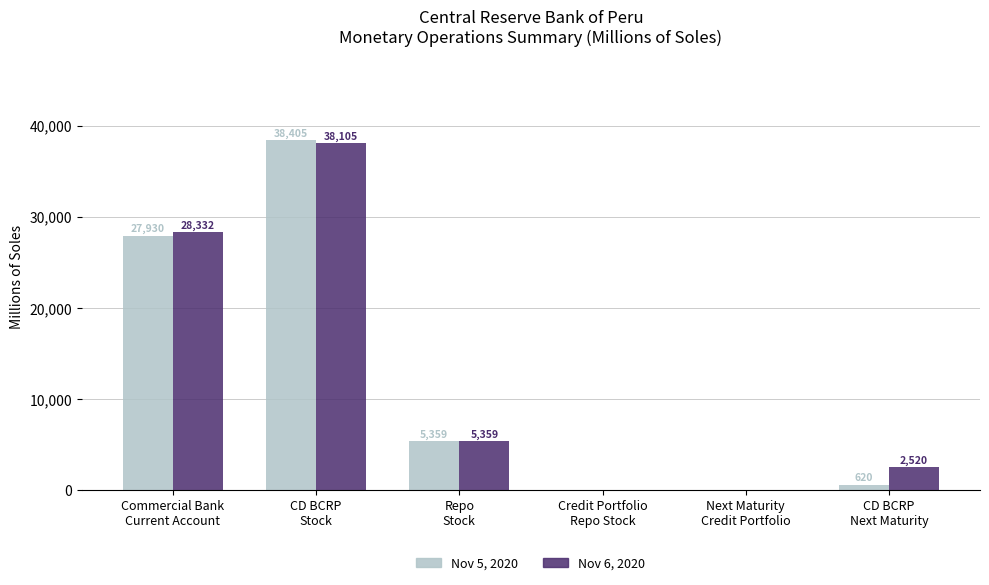

What is the highest value of the Nov 6, 2020 series?

38105.4